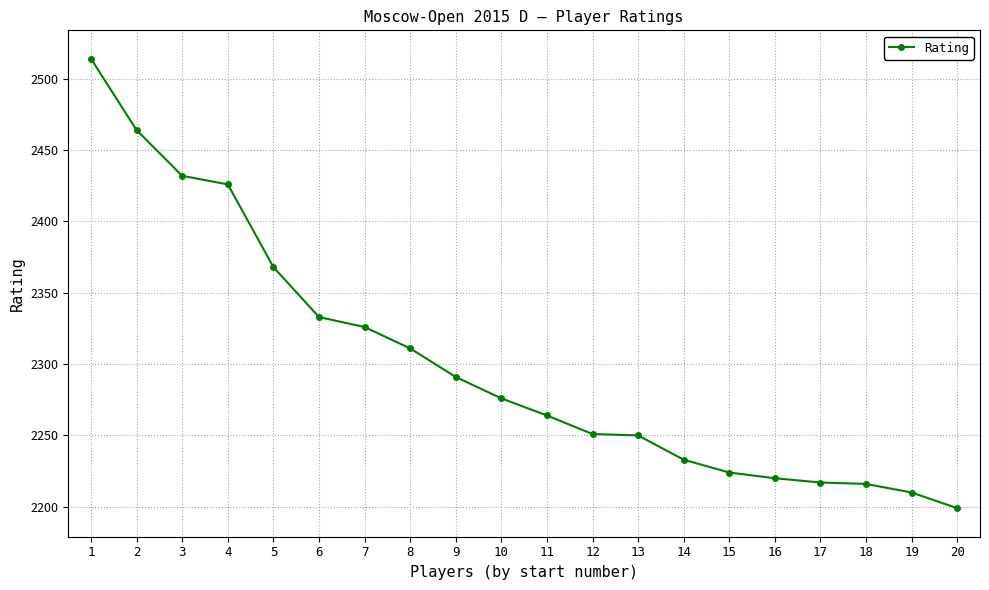

Where does the data first go above 2276?

1